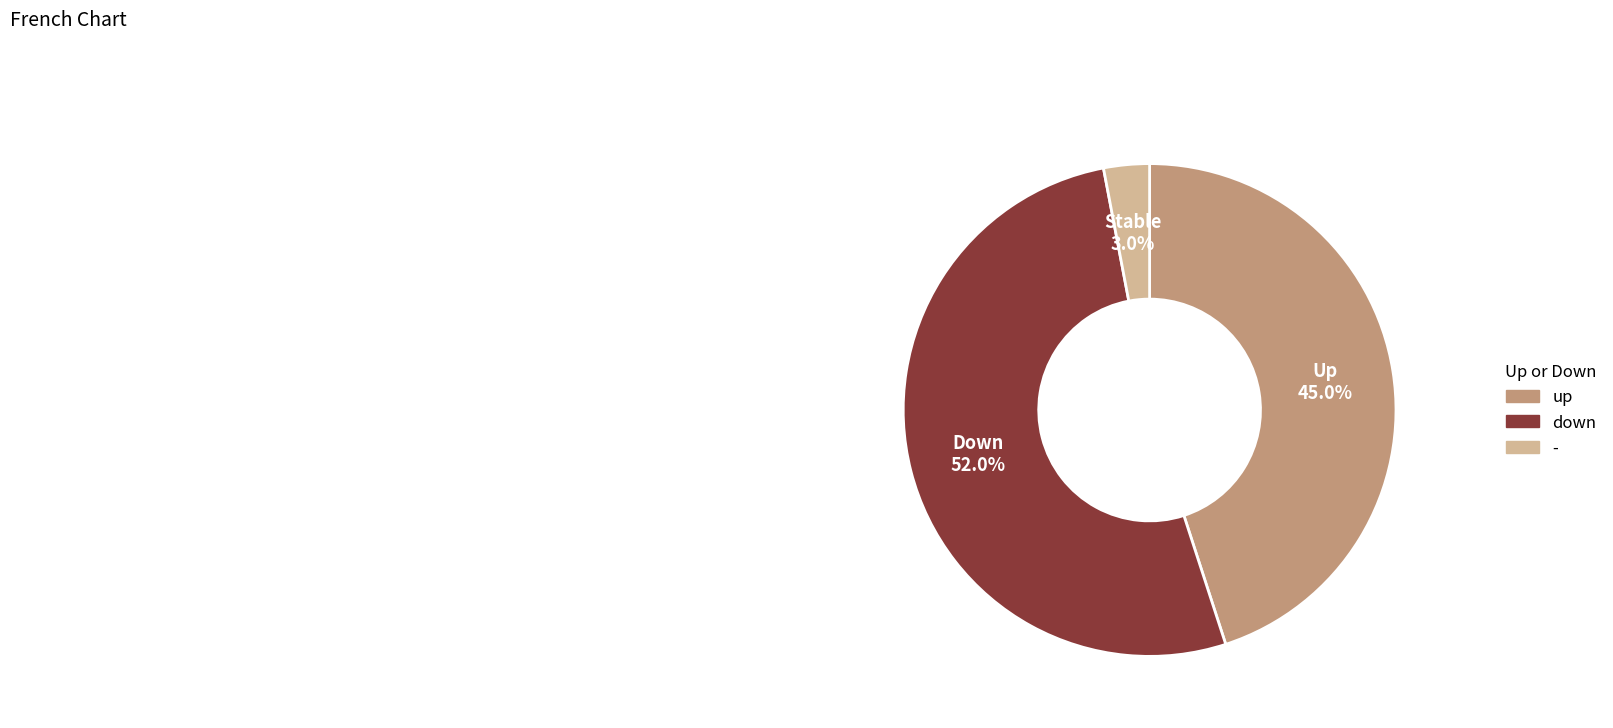

Count the number of slices in the pie.

3